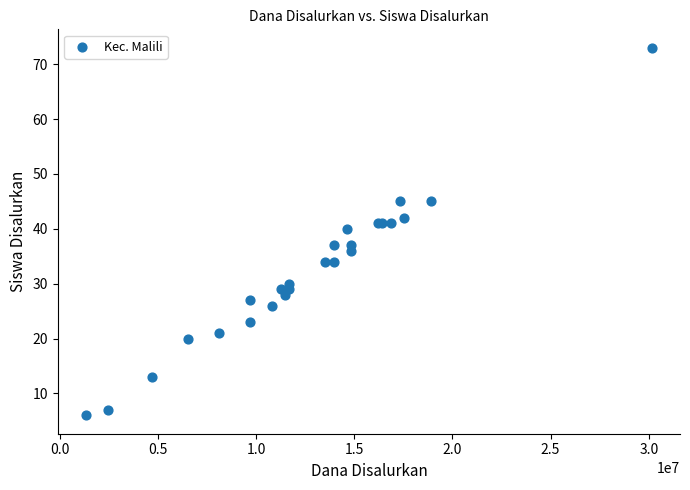

What Y value in the scatter plot is closest to 39?

40